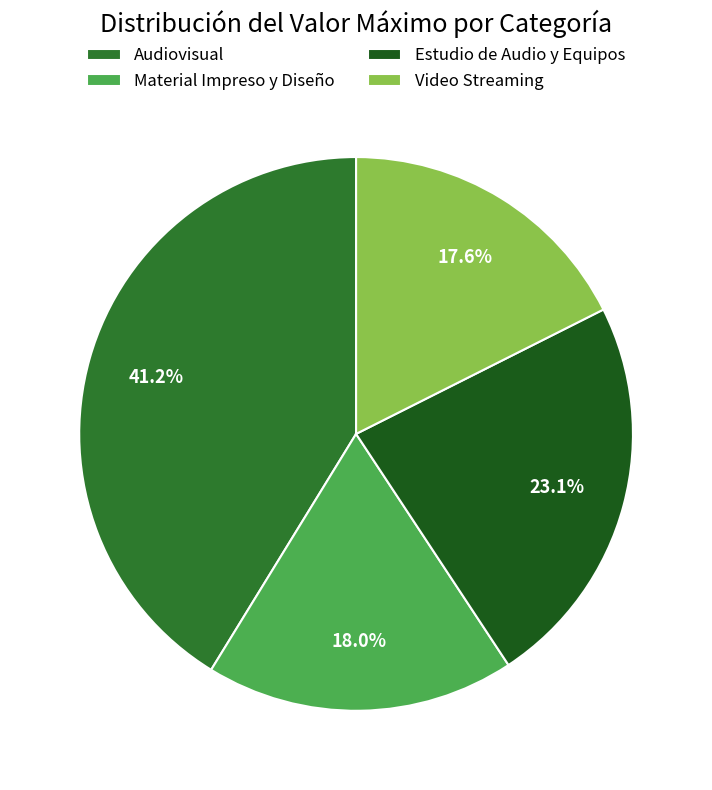

Does Audiovisual account for over 50% of the chart?

No